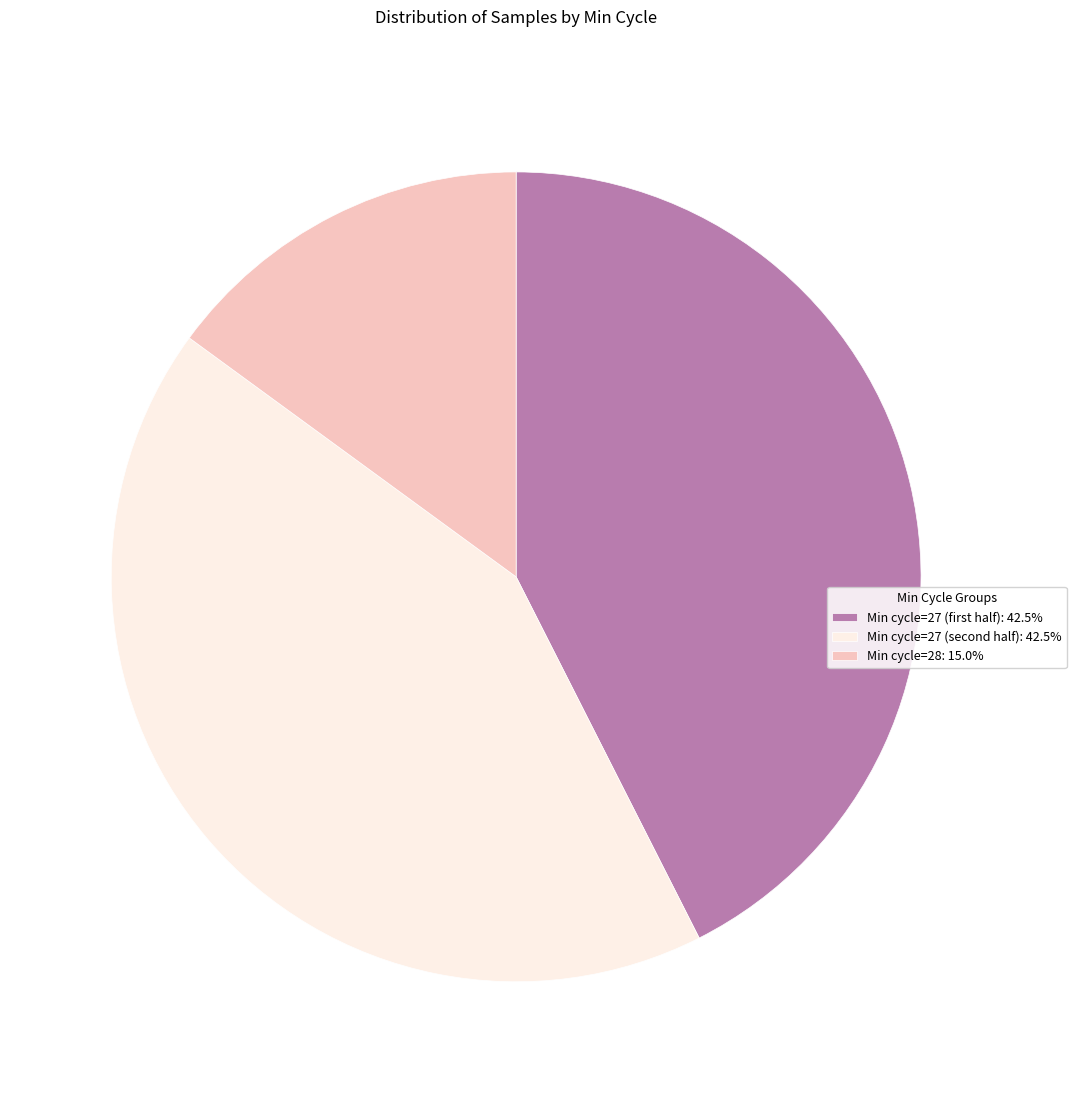

How many slices are in this pie chart?

3